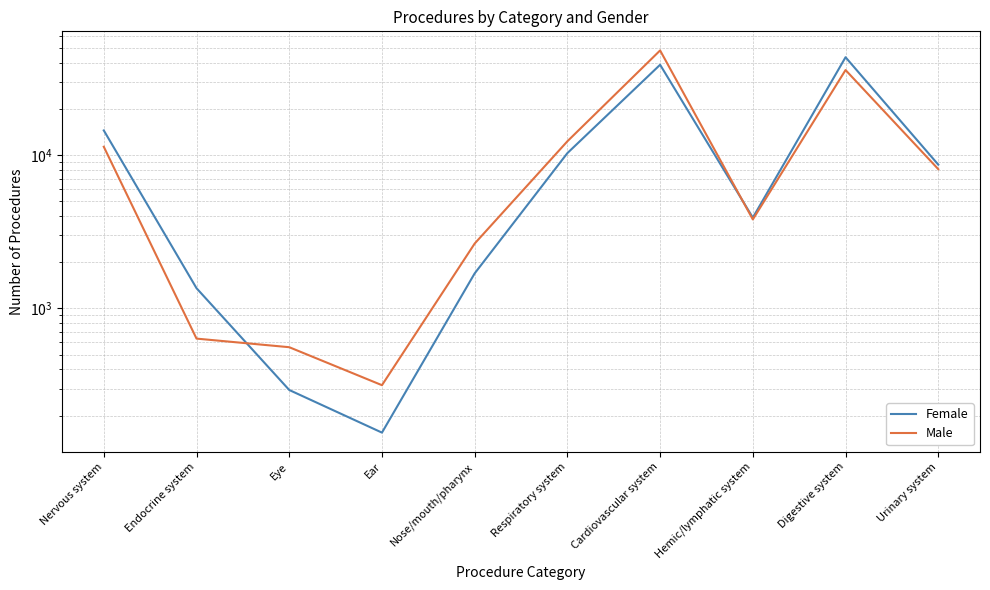

Reading right to left, extract all data points from this chart.

Female: 8671	43504	3913	38858	10311	1694	155	294	1356	14493
Male: 8102	35901	3808	48184	12317	2651	316	559	636	11343